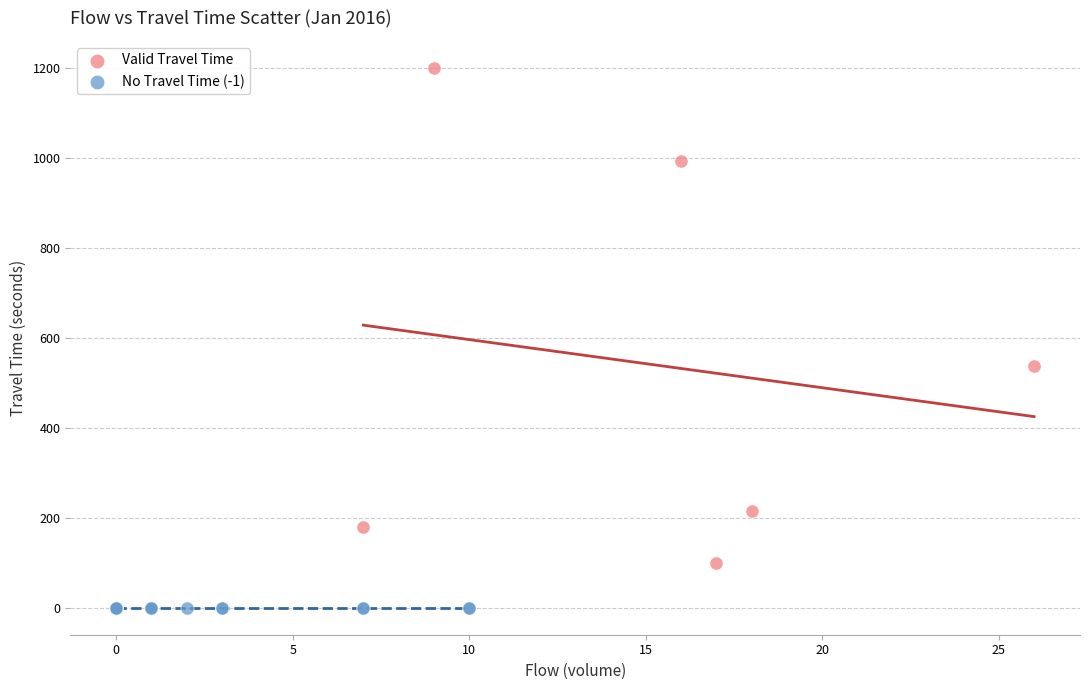

What are all the series names shown in the legend?

Valid Travel Time, No Travel Time (-1)